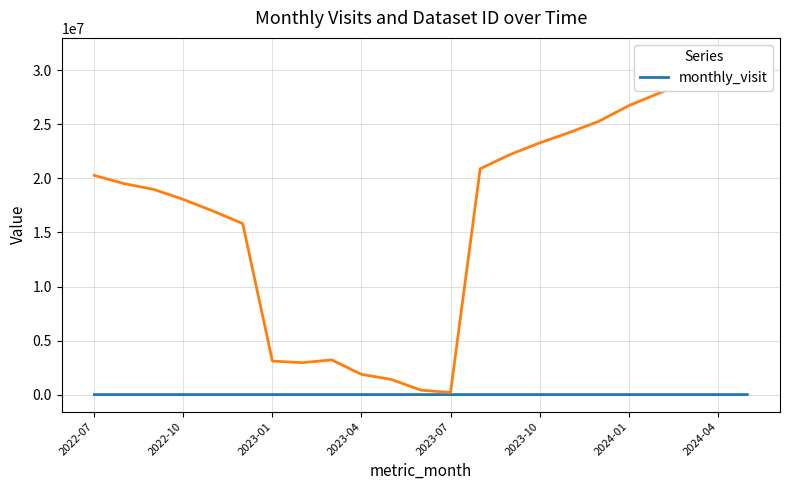

True or false: the data shows 2 at 2023-10.

False